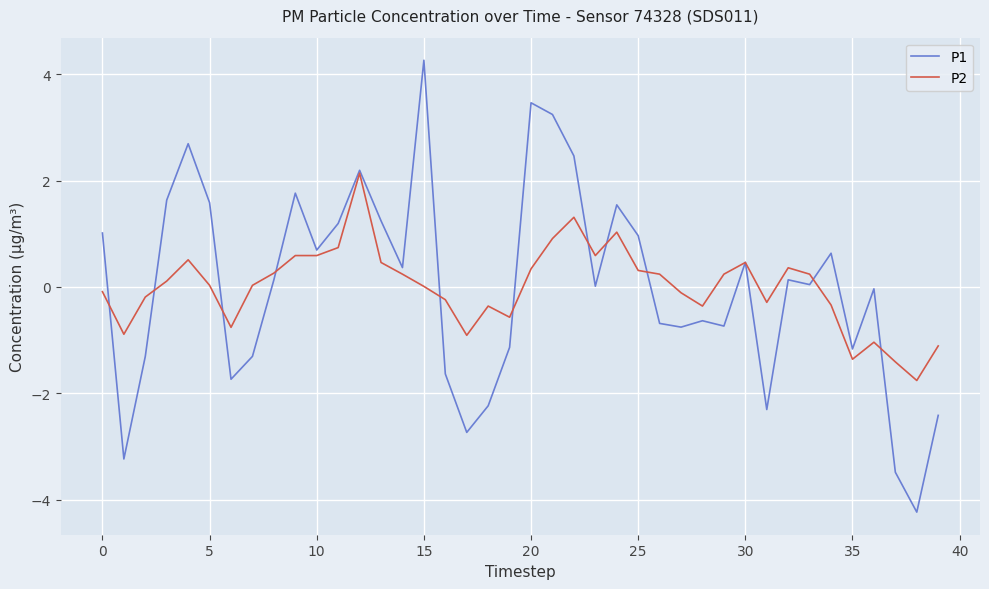

Rank the series by their maximum value, from lowest to highest.

P2, P1